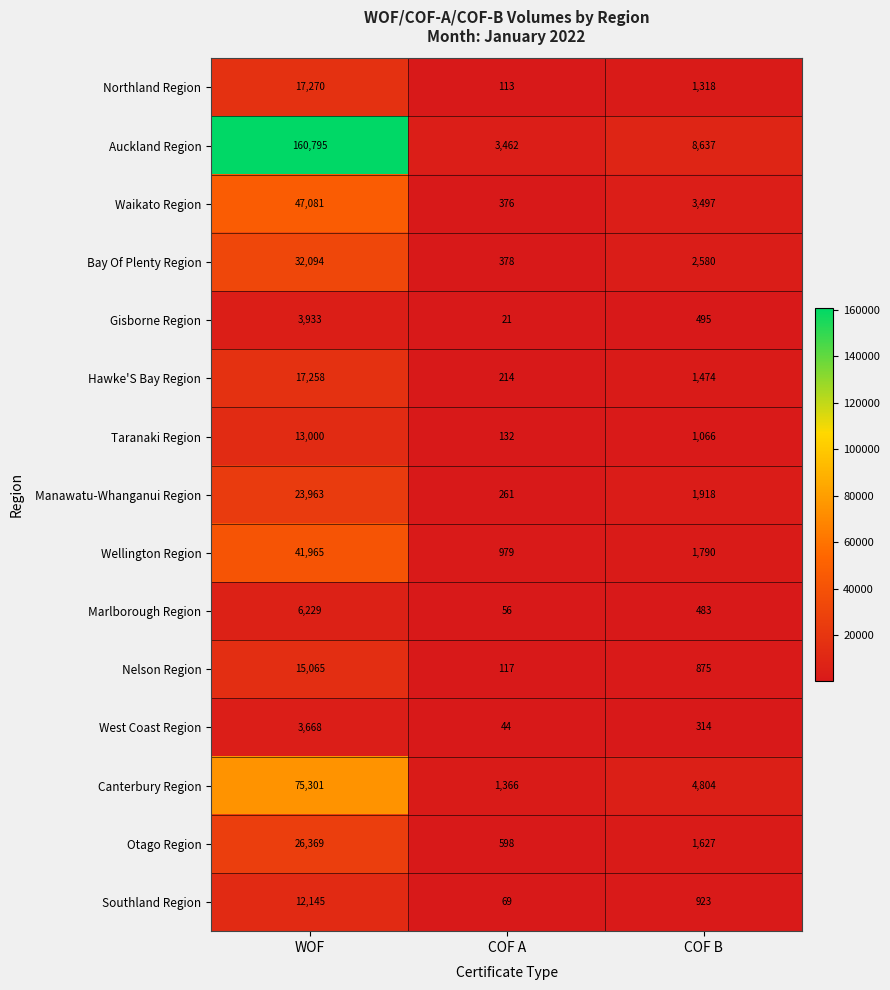

At COF B, list the series in order from largest to smallest.

Auckland Region, Canterbury Region, Waikato Region, Bay Of Plenty Region, Manawatu-Whanganui Region, Wellington Region, Otago Region, Hawke'S Bay Region, Northland Region, Taranaki Region, Southland Region, Nelson Region, Gisborne Region, Marlborough Region, West Coast Region